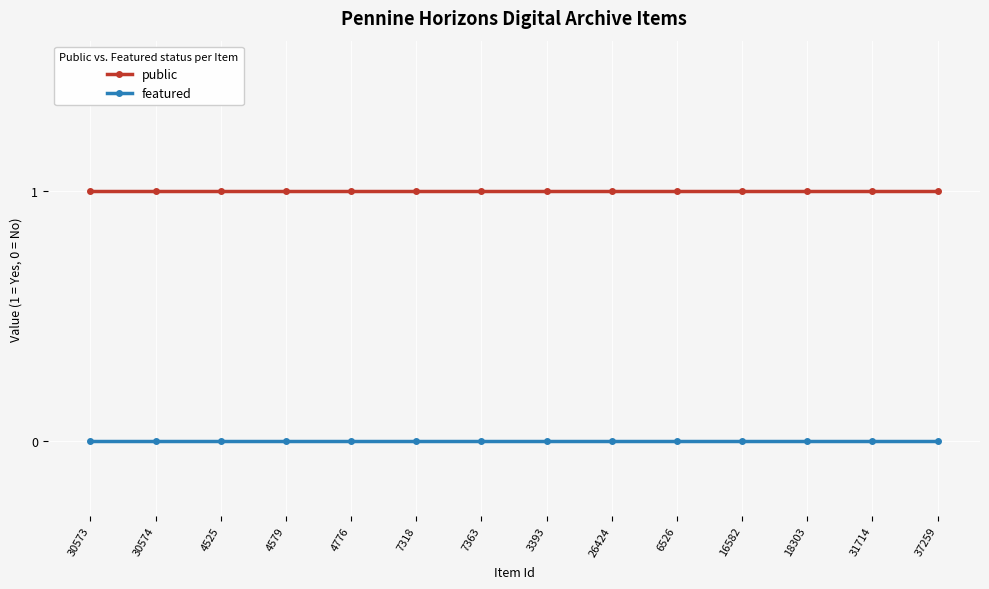

What is the label of the 7th point from the right?

3393